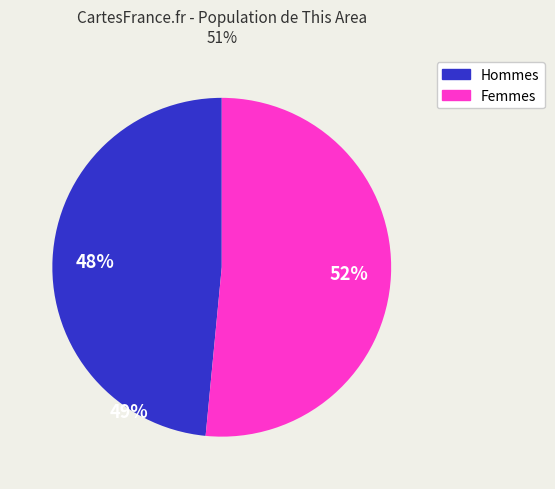

Does Female represent more than half of the total?

Yes